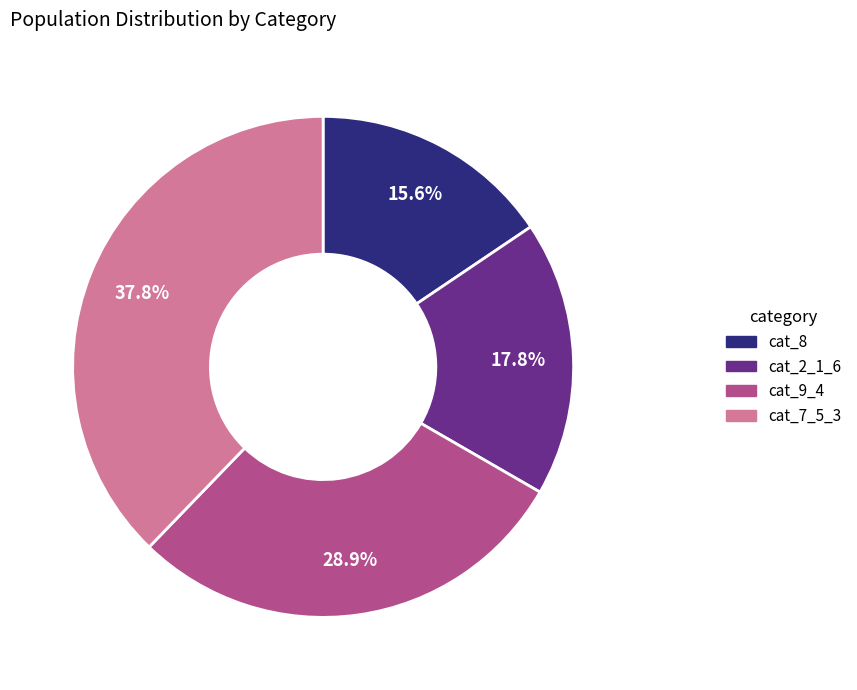

Is there any slice that represents more than half of the pie?

No